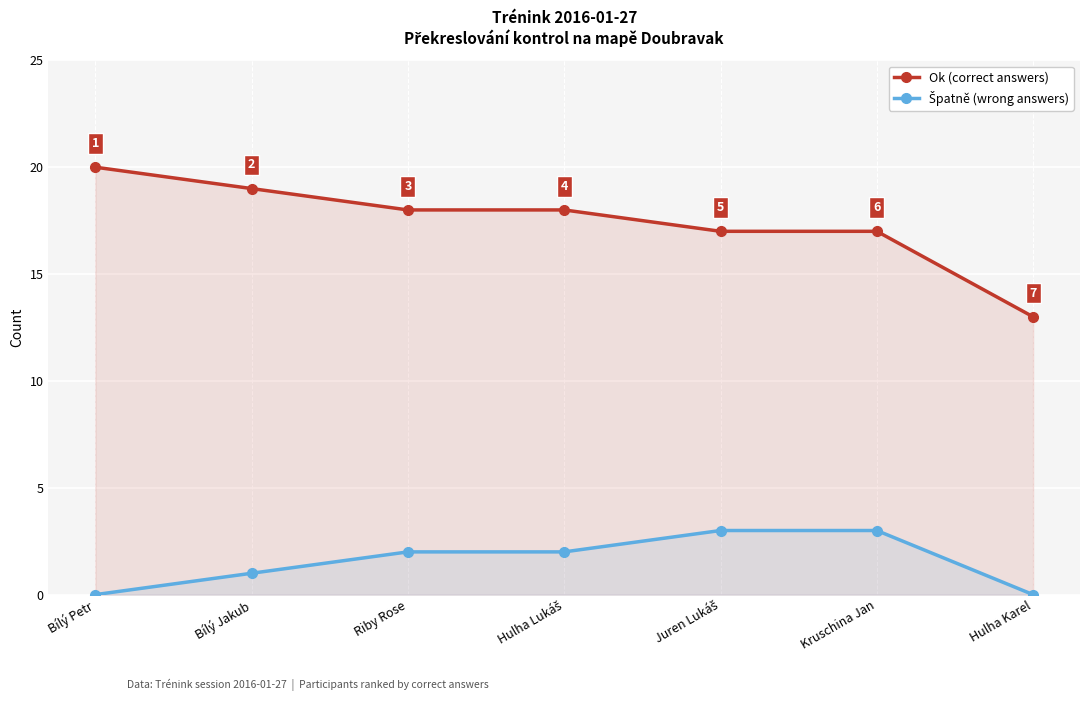

Reading left to right, what are all the values shown in this chart?

Ok (correct answers): 20	19	18	18	17	17	13
Špatně (wrong answers): 0	1	2	2	3	3	0